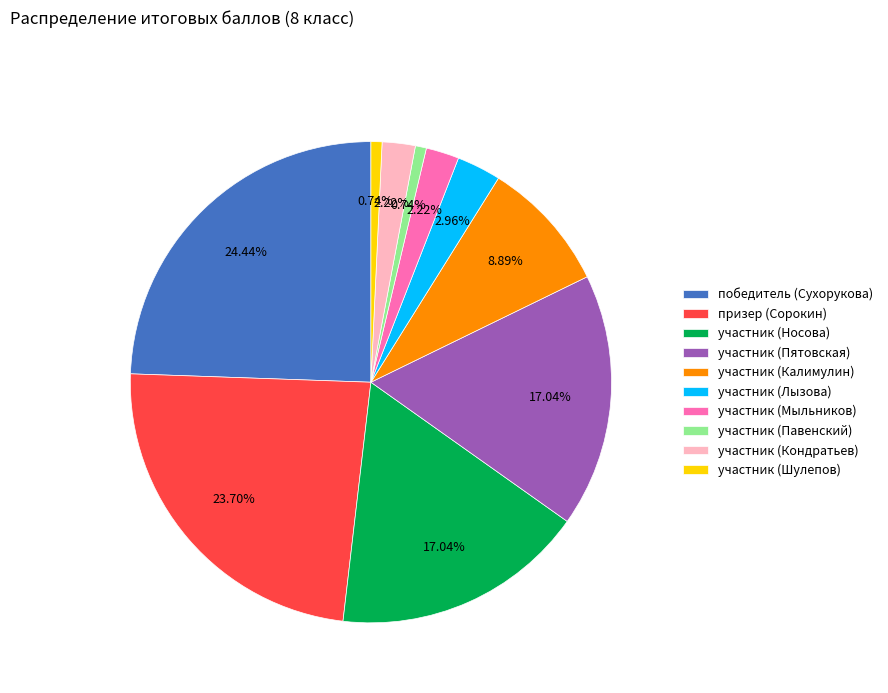

Which slice is the largest?

победитель (Сухорукова)